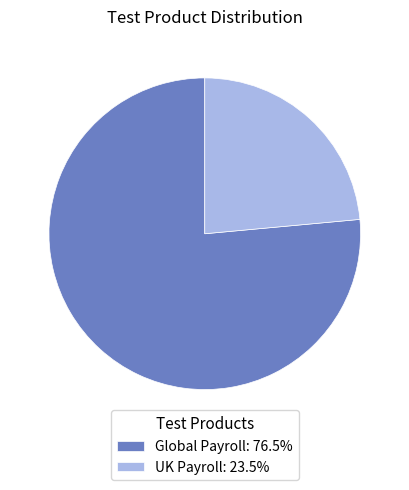

Between UK Payroll and Global Payroll, which is larger?

Global Payroll